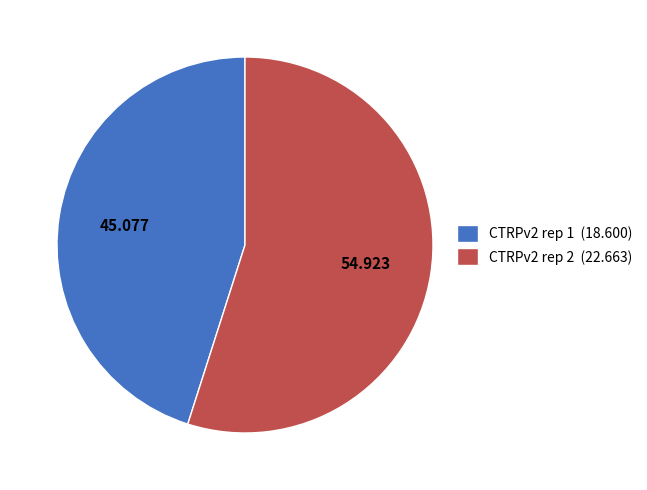

Count the number of slices in the pie.

2